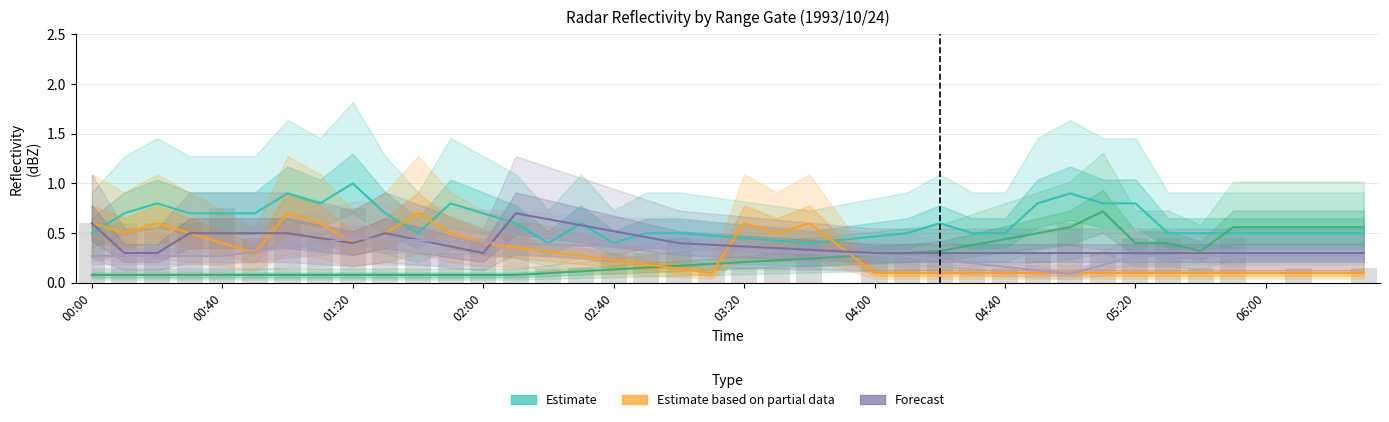

At how many categories does at least one series exceed 0?

40